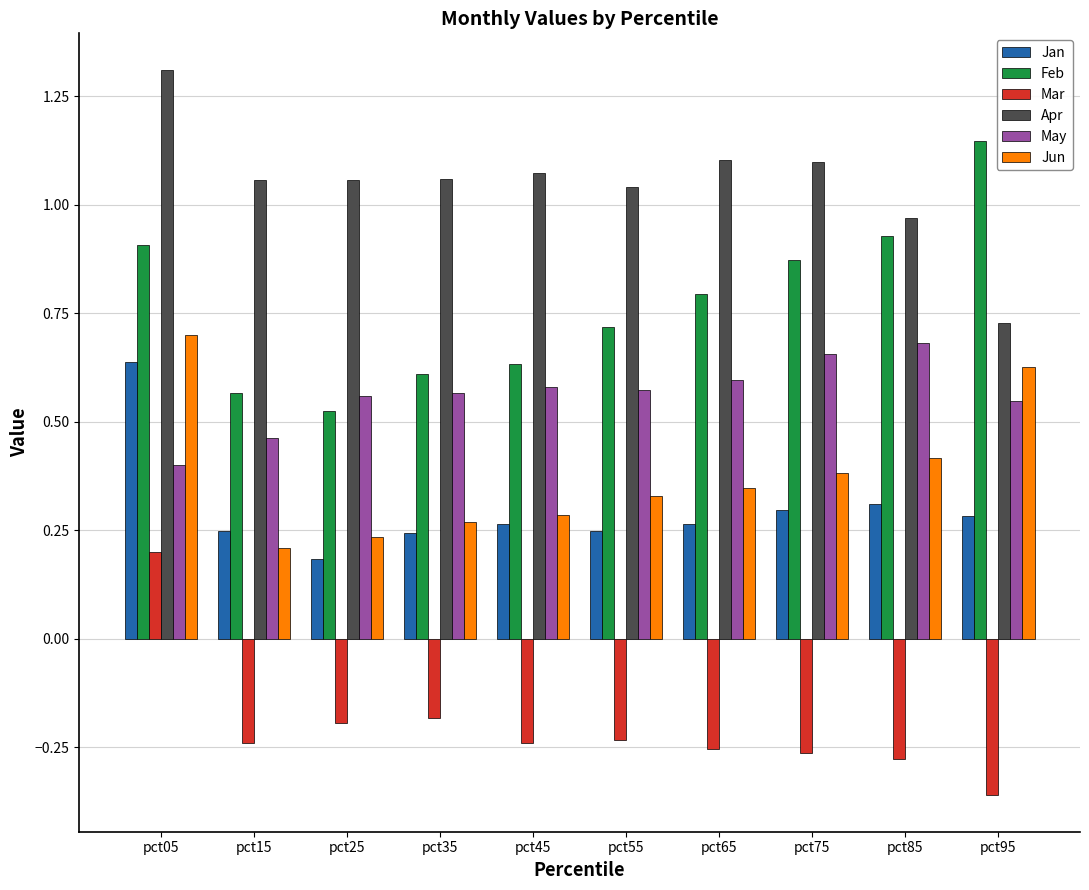

The value of Jan at pct55 is 0.2. True or false?

True